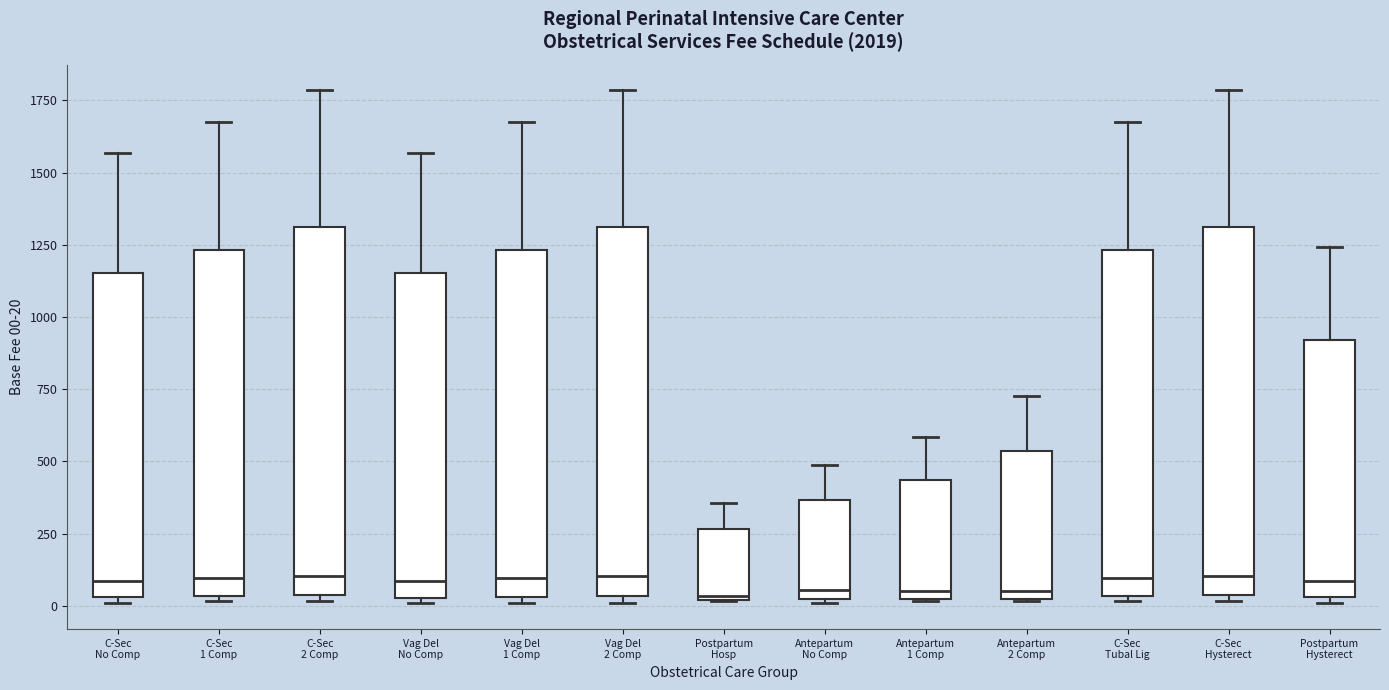

Where does the median line of the box for C-Sec No Comp sit on the y-axis? The values are not printed on the chart, so give them approximately, as read against the axis.

100